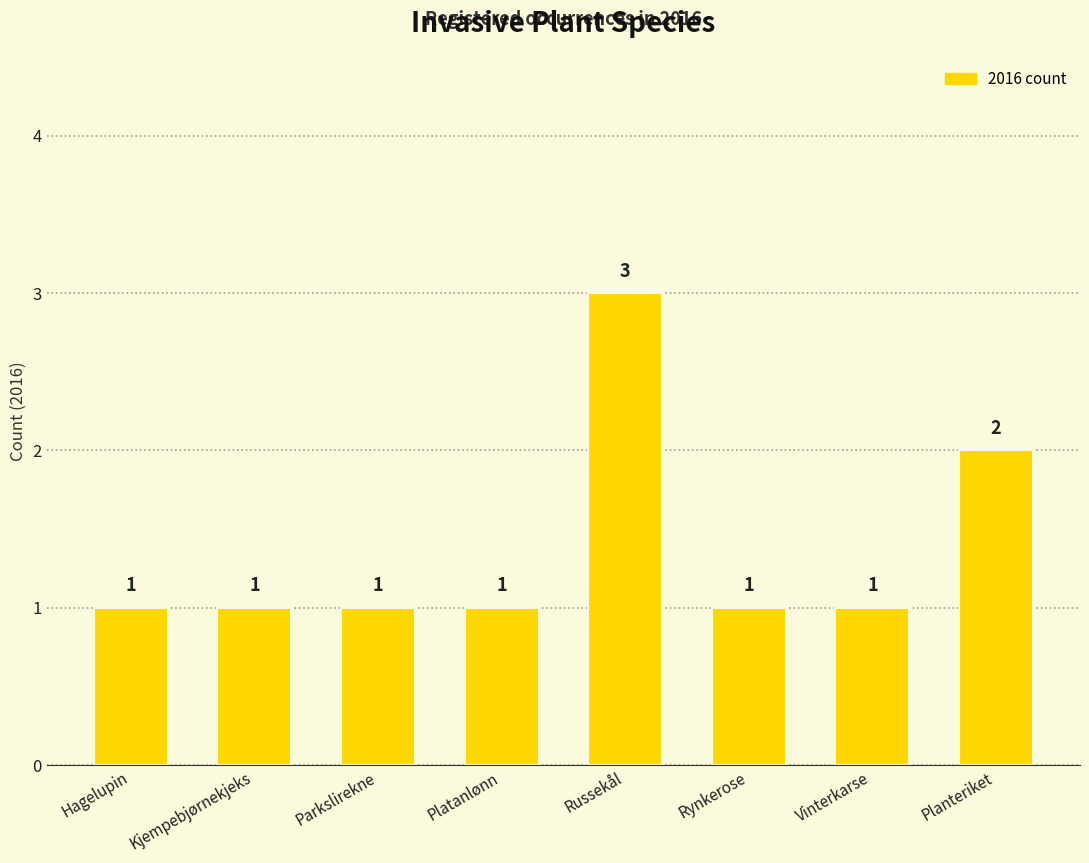

What is the sum of the values at Vinterkarse and Planteriket?

3